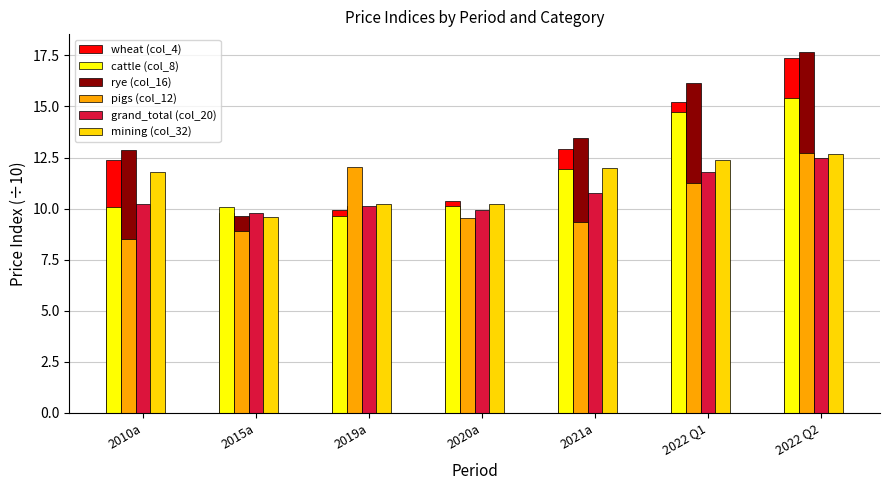

At which label is grand_total (col_20) closest to 11?

2021a